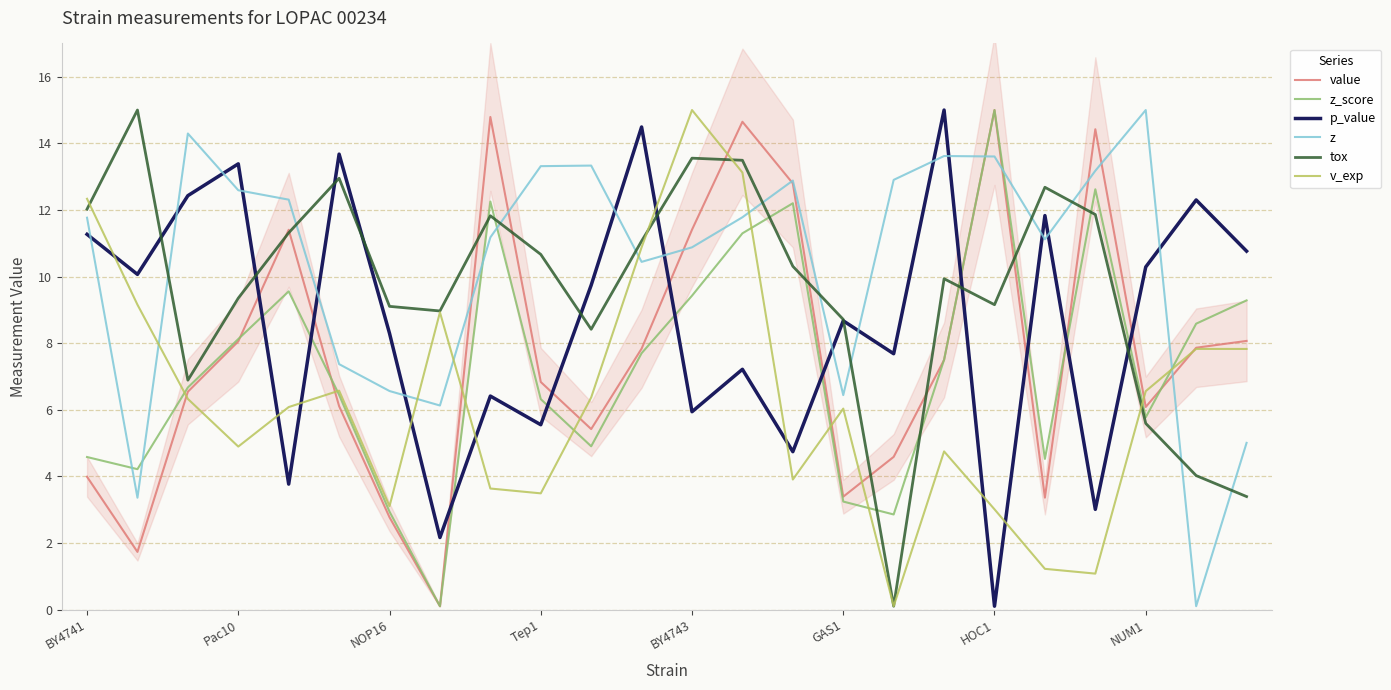

What is the value of the tox point at the 24th from the left?

3.4